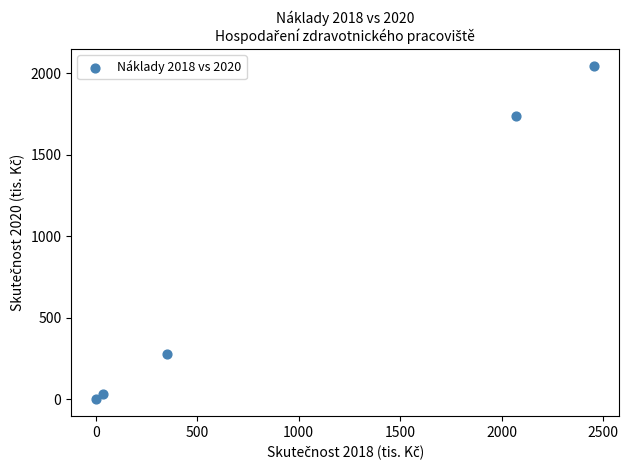

What is the average X value?

983.1